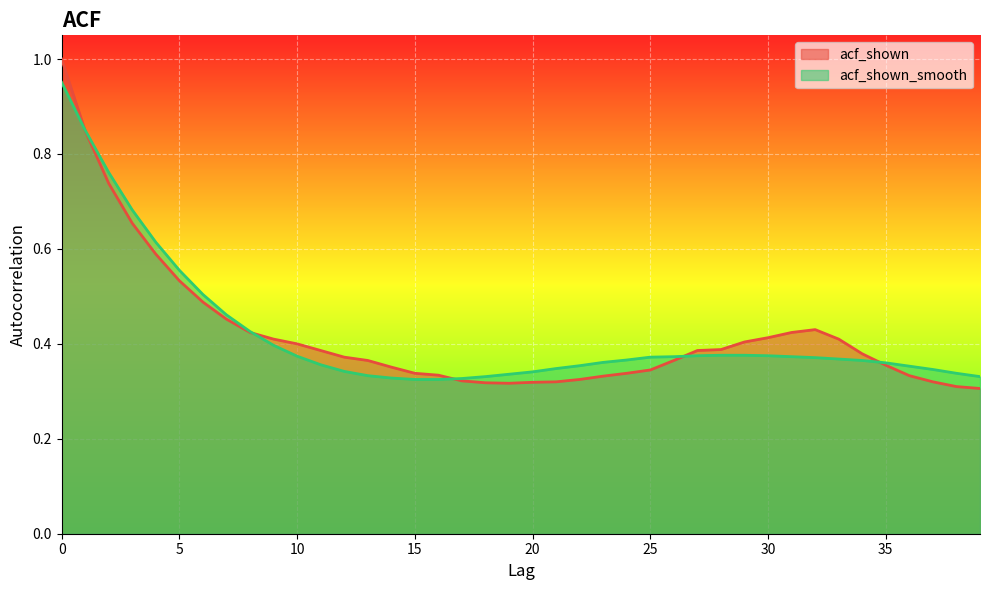

True or false: acf_shown has more than 2 points higher than both neighbors.

False